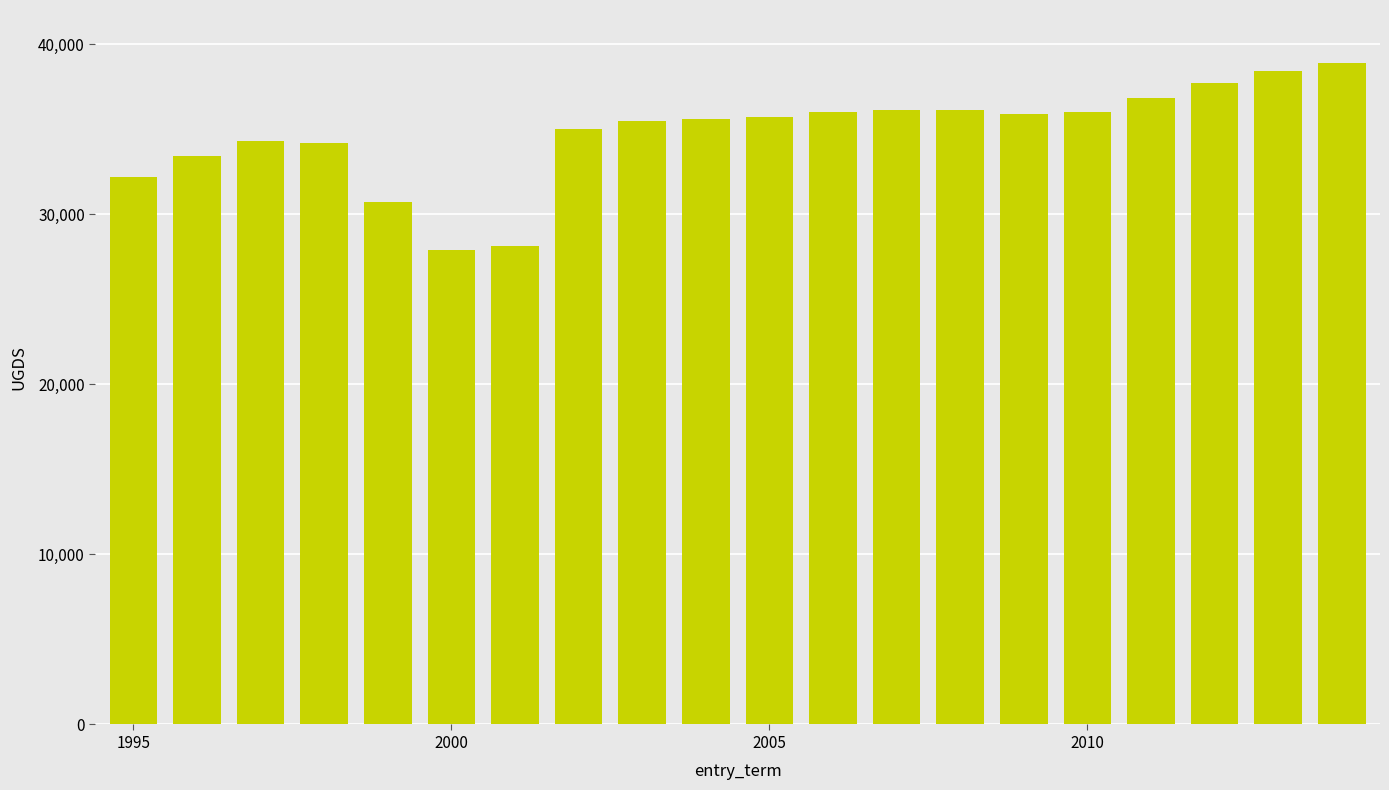

What is the minimum value shown in the chart?

27900